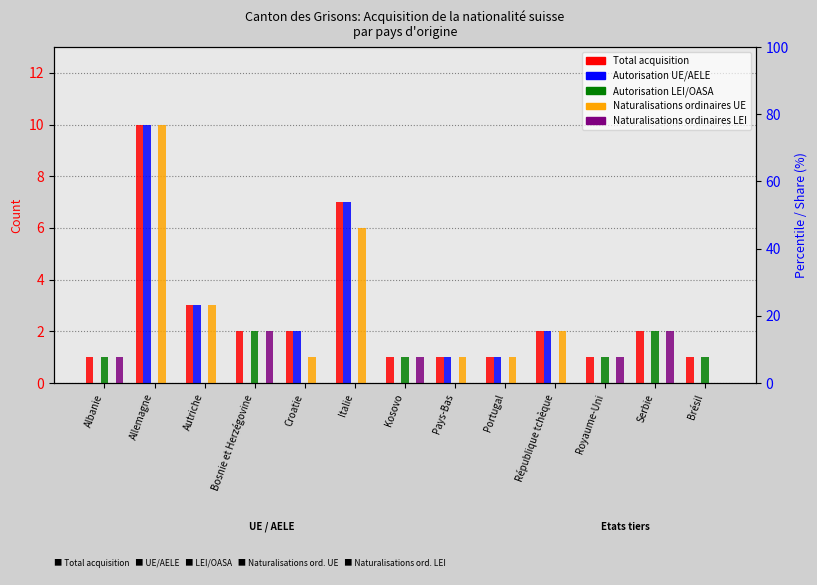

How many Autorisation UE/AELE values are between 0 and 2?

10